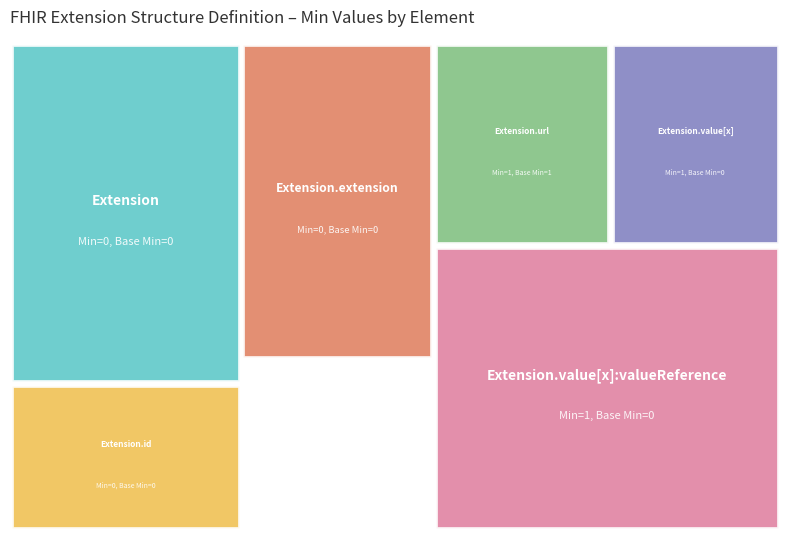

Reading left to right, list all the values displayed in this chart.

0	0	0	1	1	1